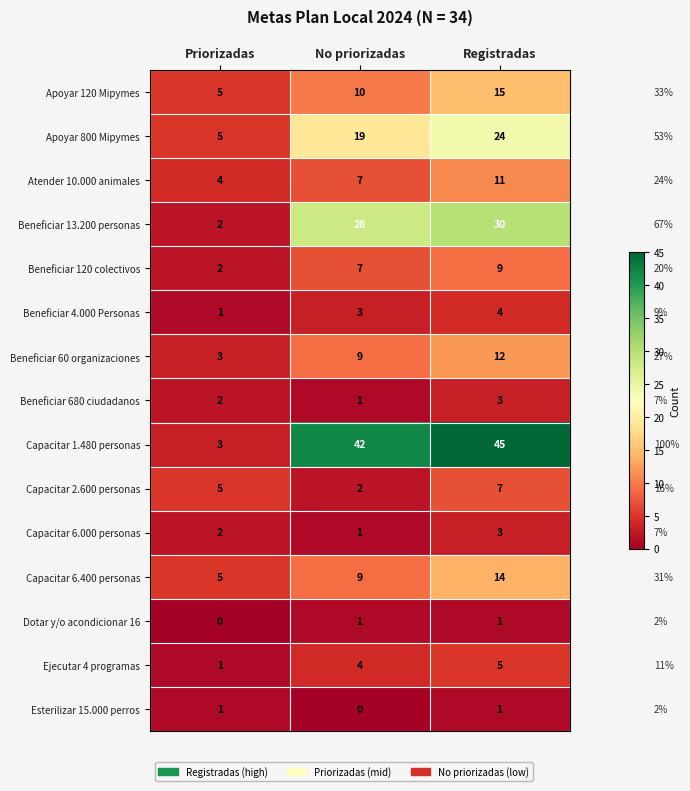

Is it true that Beneficiar 120 colectivos equals 7 at No priorizadas?

True